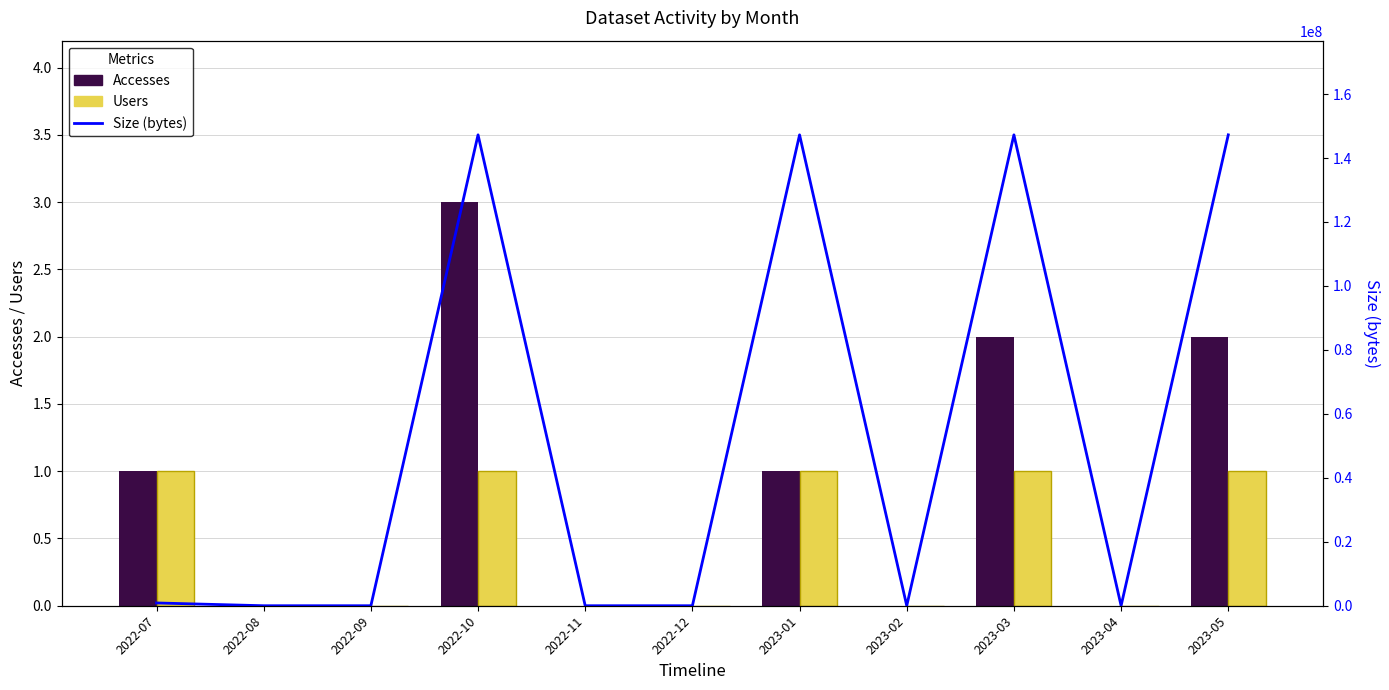

Reading right to left, what are all the values shown in this chart?

Accesses: 2023-05=2	2023-04=0	2023-03=2	2023-02=0	2023-01=1	2022-12=0	2022-11=0	2022-10=3	2022-09=0	2022-08=0	2022-07=1
Users: 2023-05=1	2023-04=0	2023-03=1	2023-02=0	2023-01=1	2022-12=0	2022-11=0	2022-10=1	2022-09=0	2022-08=0	2022-07=1
Size (bytes): 2023-05=147241600	2023-04=0	2023-03=147241600	2023-02=0	2023-01=147237408	2022-12=0	2022-11=0	2022-10=147242496	2022-09=0	2022-08=0	2022-07=870160